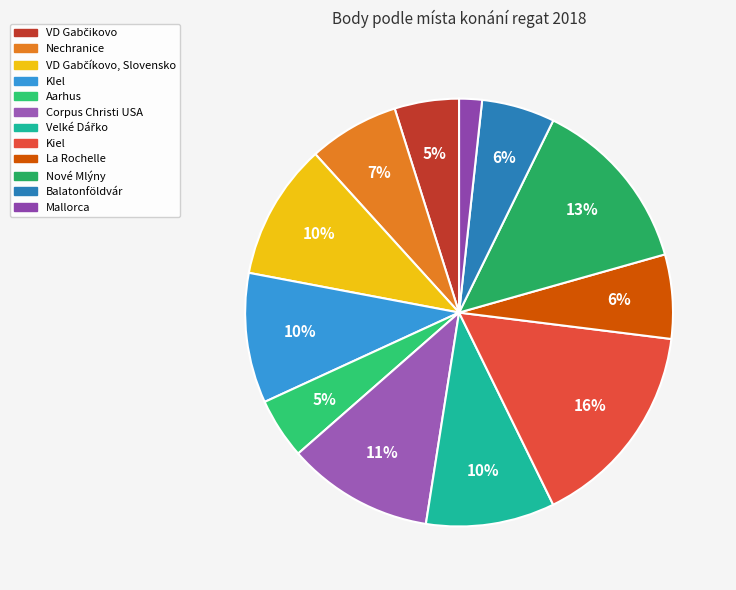

Count the number of slices in the pie.

12